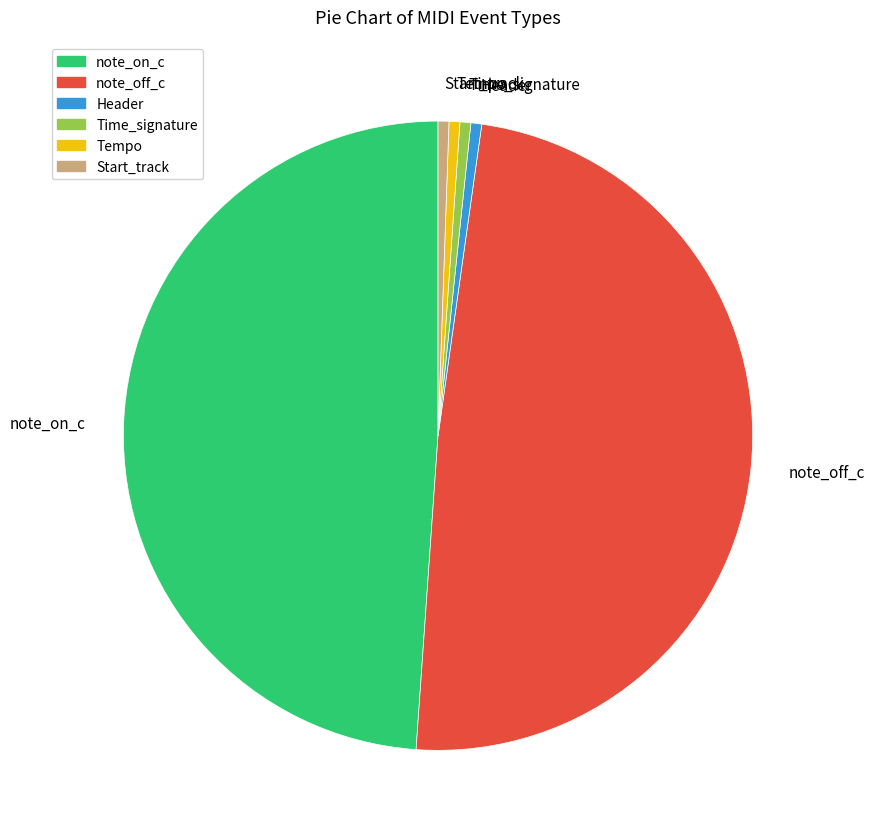

Is there a majority slice in this chart?

No